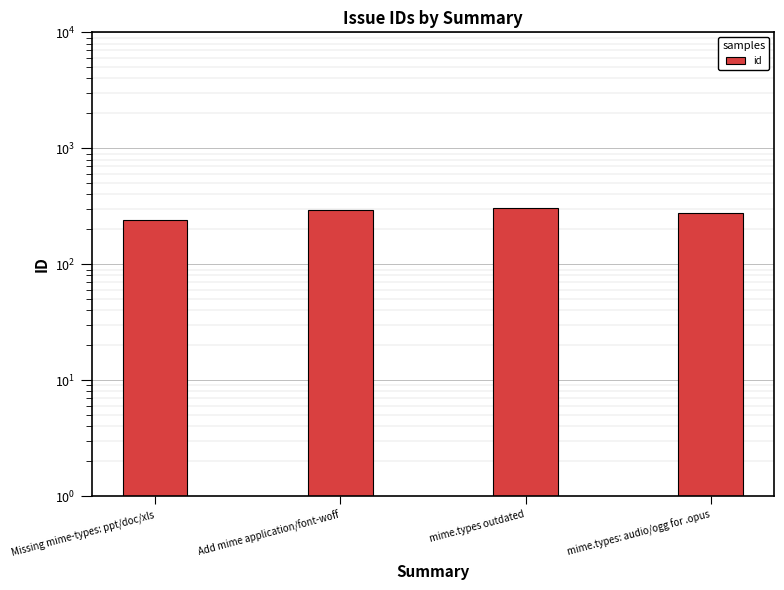

What is the smallest value displayed?

243